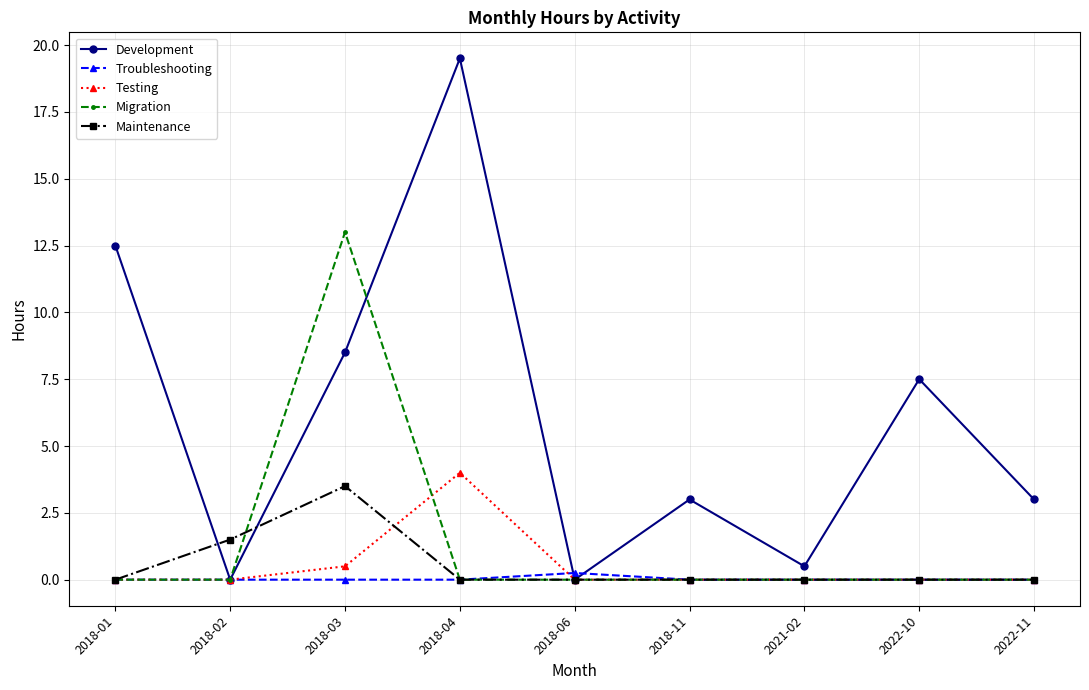

What is the maximum value for Testing?

4.0